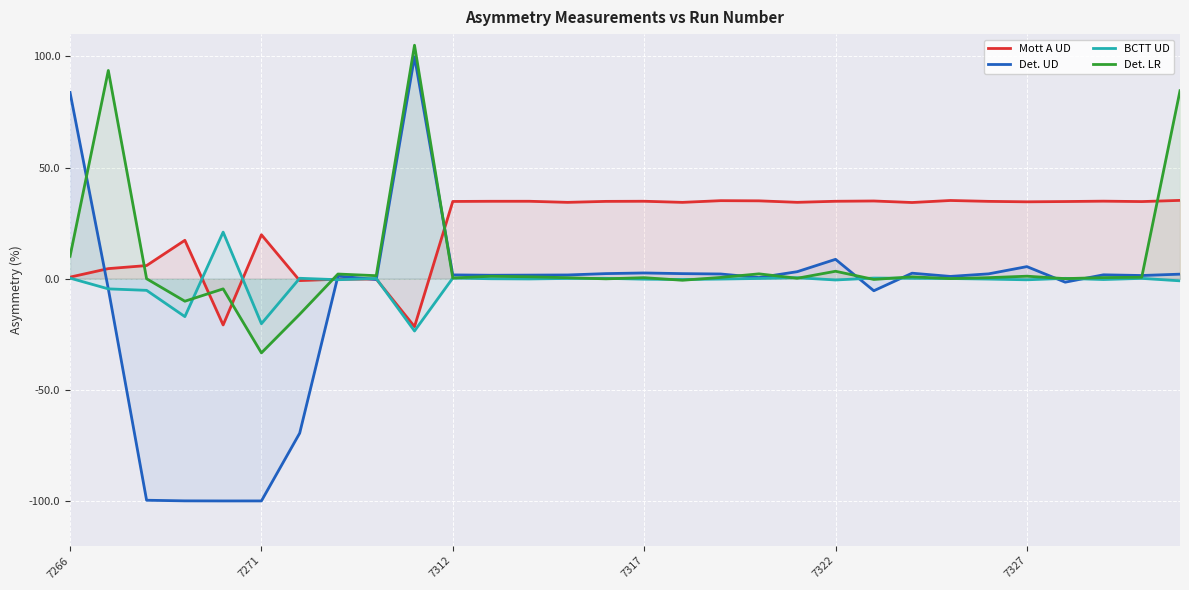

What is the total value across all series at 19?

38.2